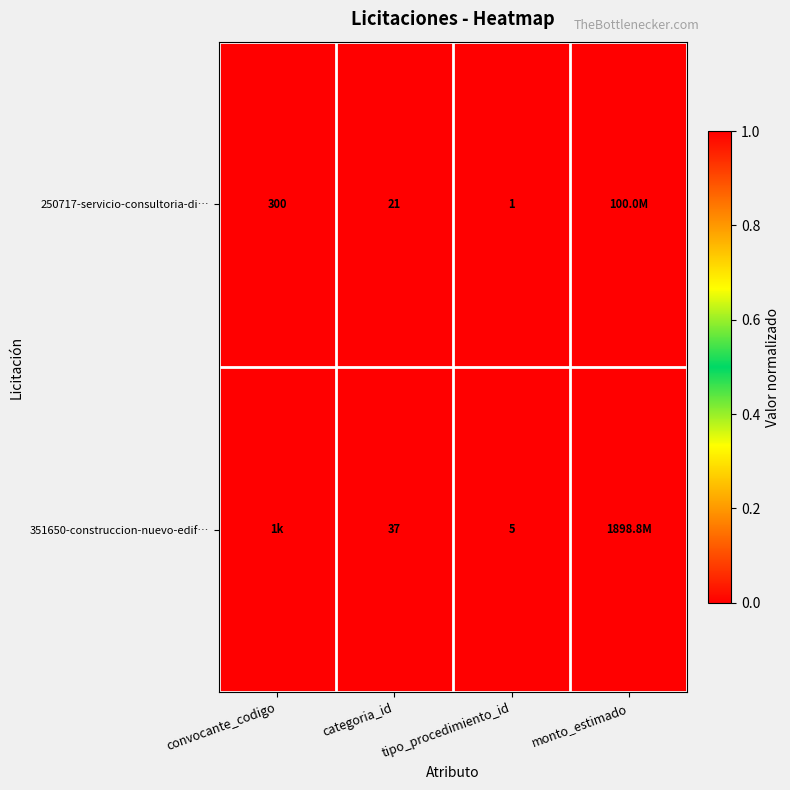

What is the difference between the highest and lowest values at tipo_procedimiento_id?

4